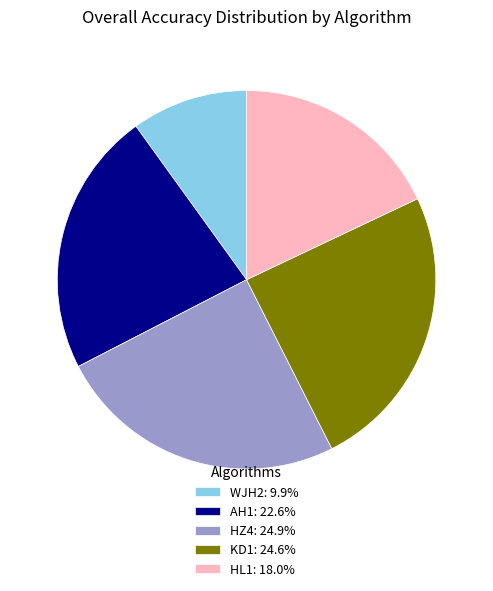

Does WJH2: 9.9% account for over 50% of the chart?

No